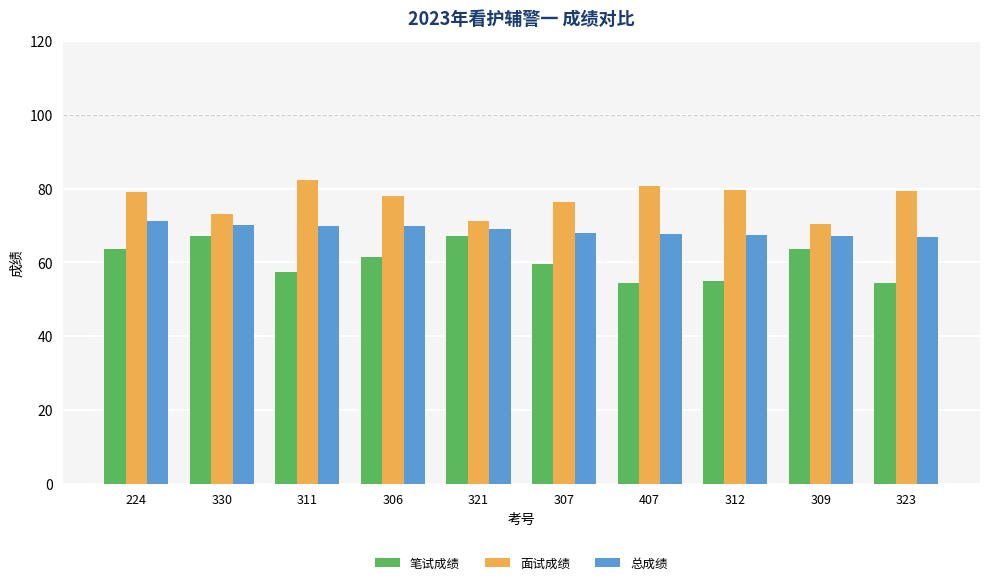

At how many categories does at least one series exceed 64?

10